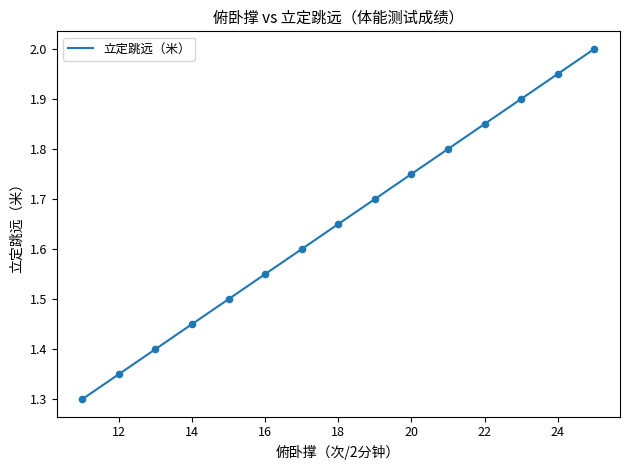

What is the smallest value displayed?

1.3